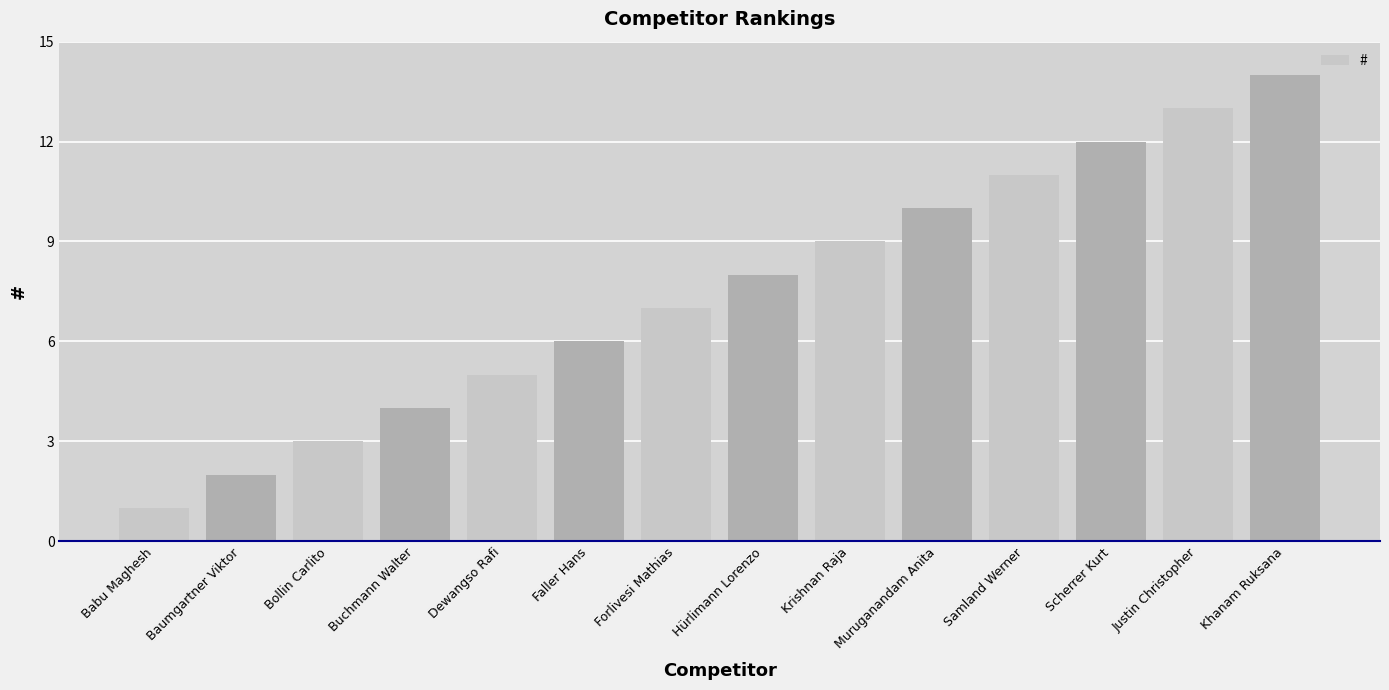

At which category does the chart reach its peak across all series?

Khanam Ruksana